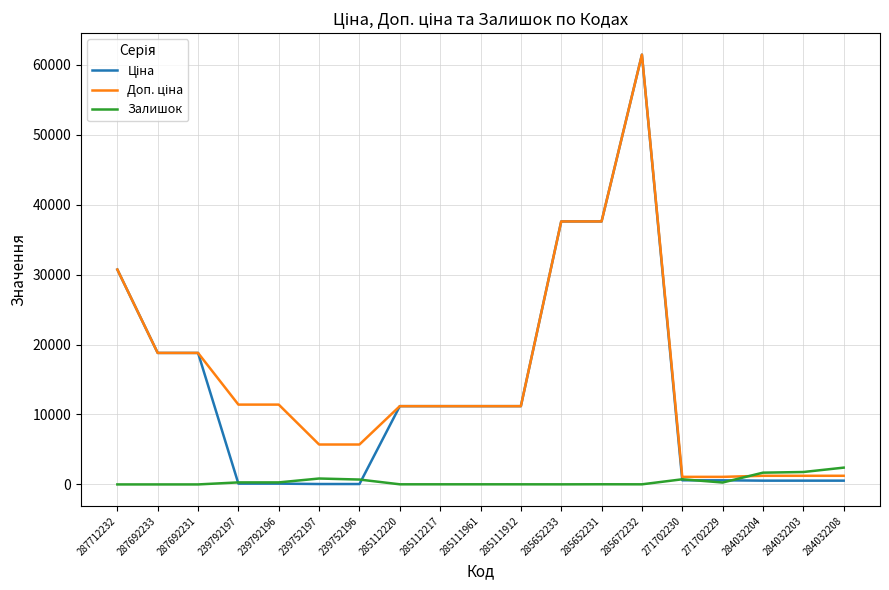

Is it true that Залишок equals 272.0 at 271702229?

True